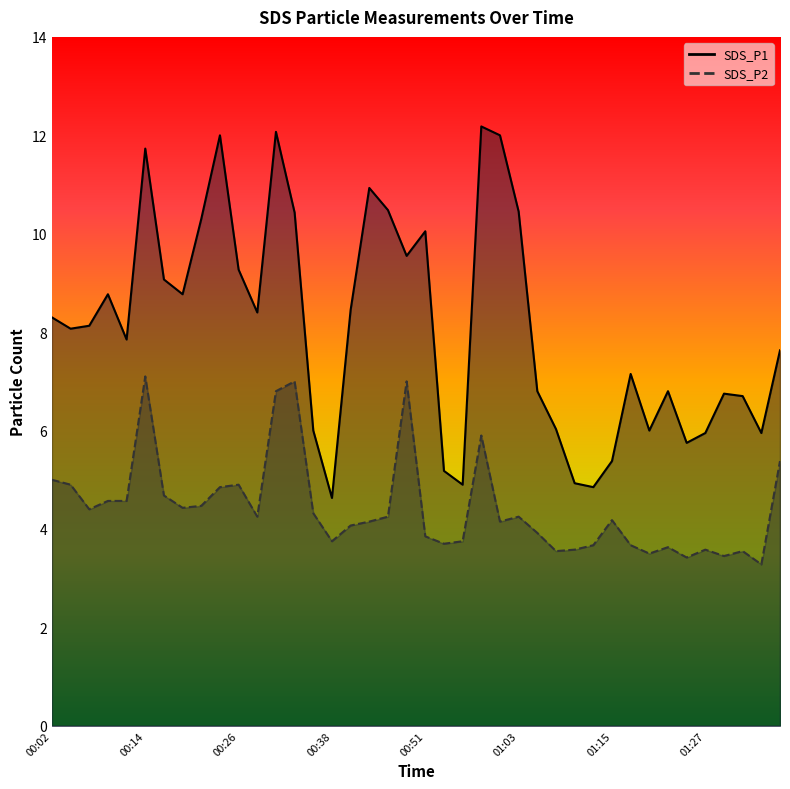

At which category does SDS_P1 reach its first local peak?

00:09